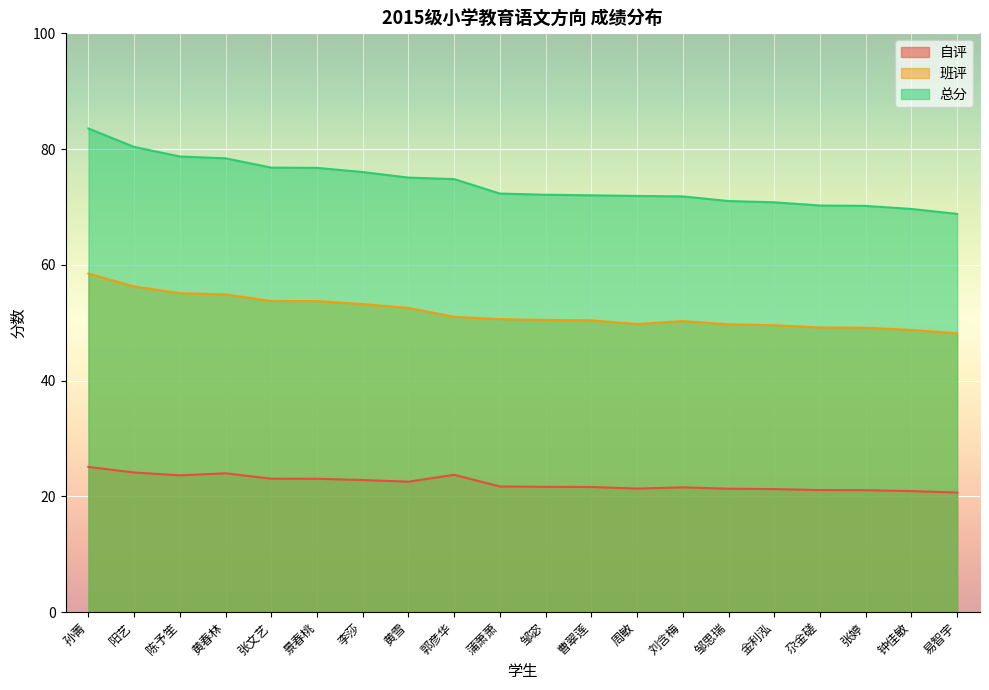

How many interior local valleys does the 自评 series have?

3